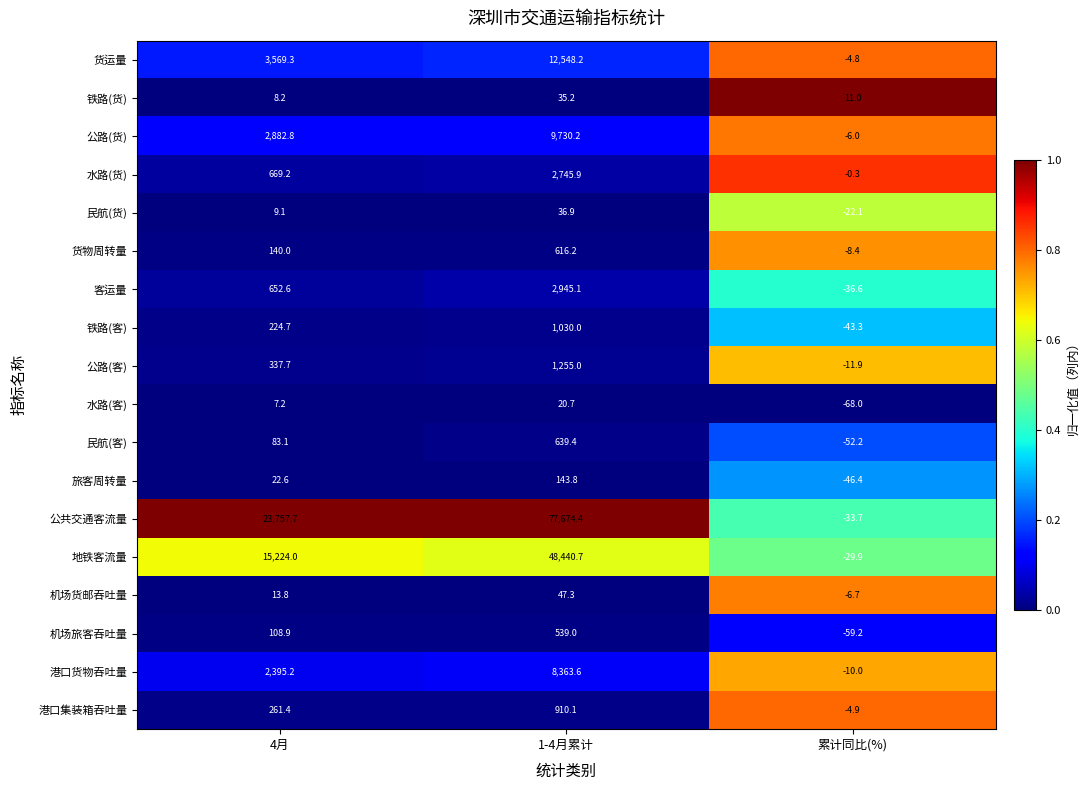

Which label corresponds to the largest value in the chart?

1-4月累计